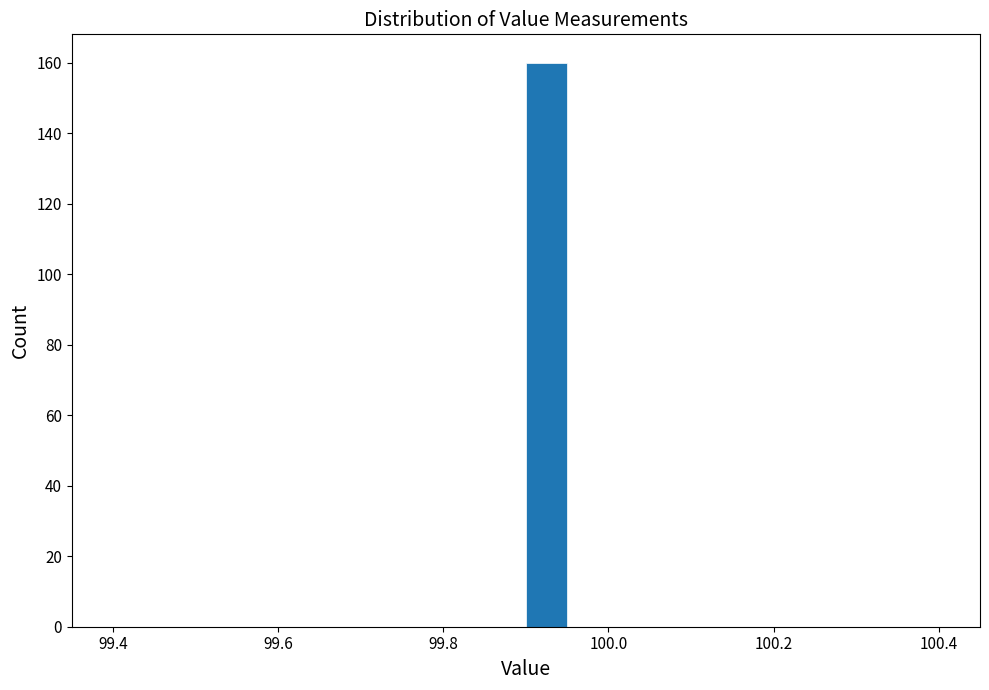

Around what value on the x-axis is the tallest bar? Give the approximate position of its centre, as read against the axis.

99.92